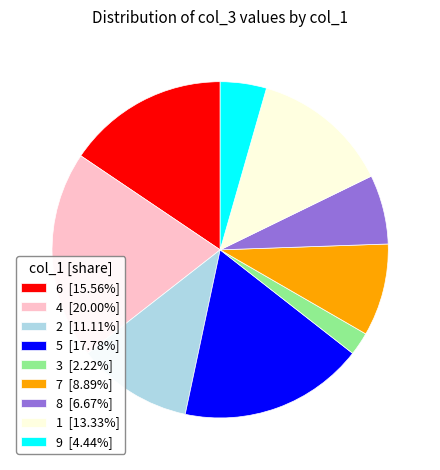

What is the ratio of the value at 7 [8.89%] to the value at 2 [11.11%]?

0.8